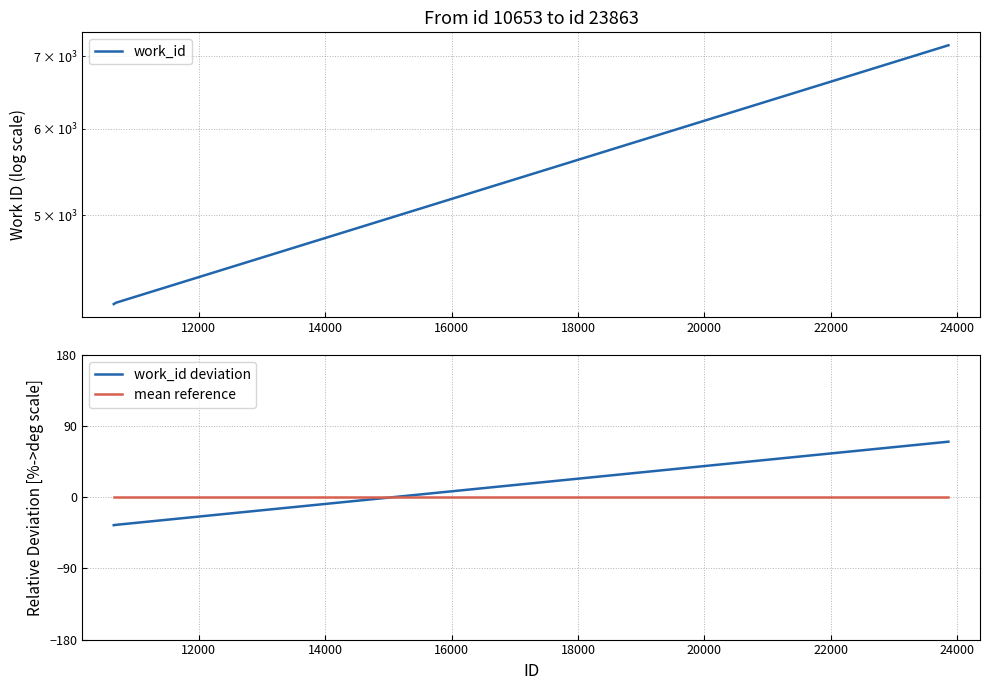

Which series has the largest range (max minus min)?

work_id